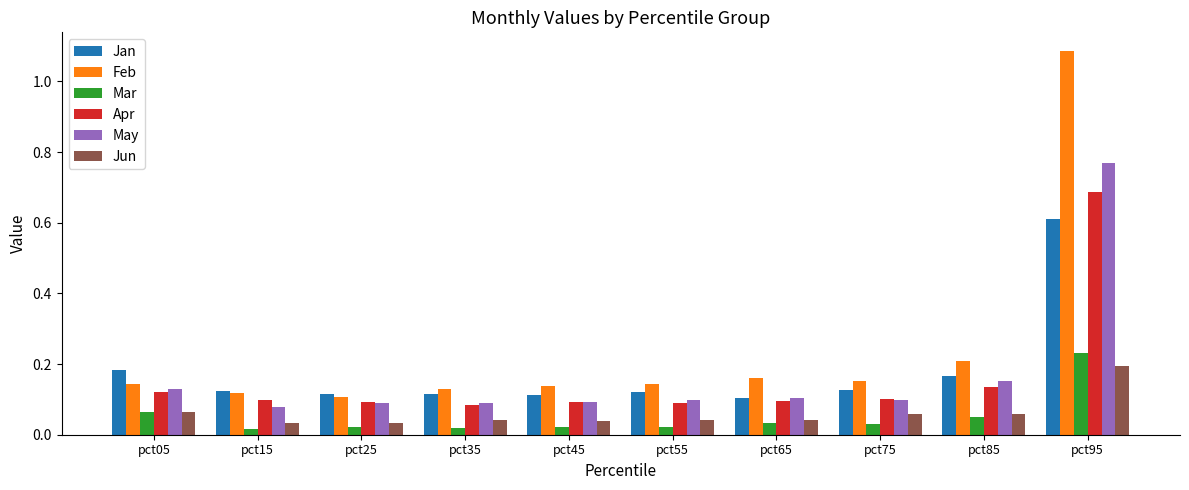

Does the chart contain any negative values?

No